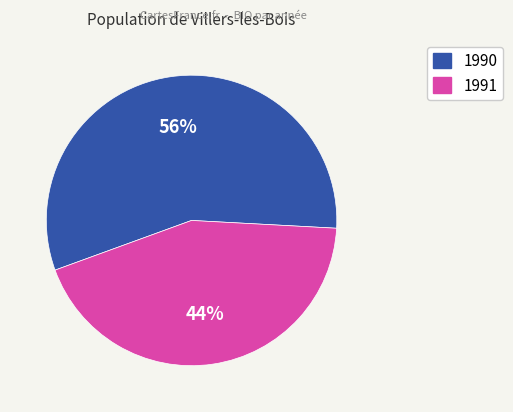

Which slice represents more than half of the pie?

1990